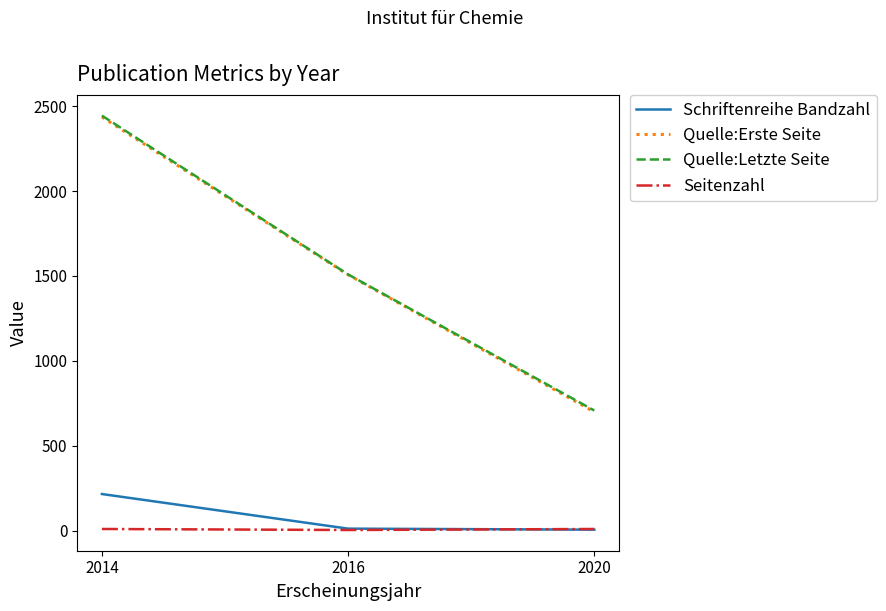

Is it true that Seitenzahl equals 9 at 2014?

True